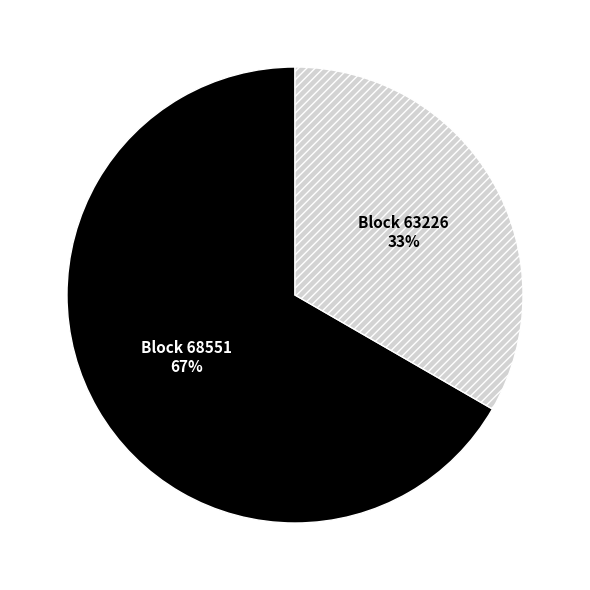

To the nearest percent, what is the average slice percentage?

50%